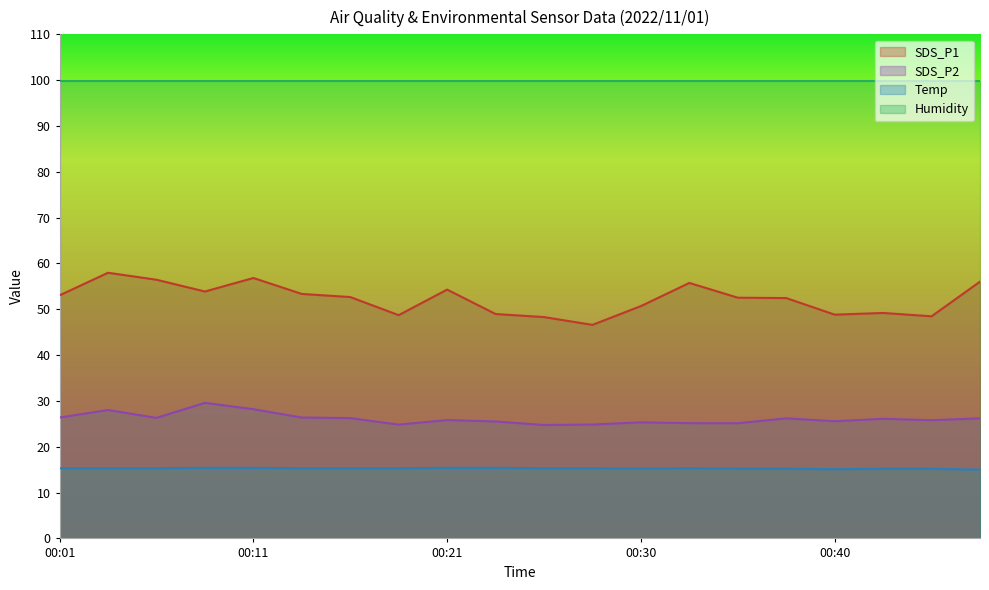

Which has a higher value, 00:43 or 00:06?

00:06